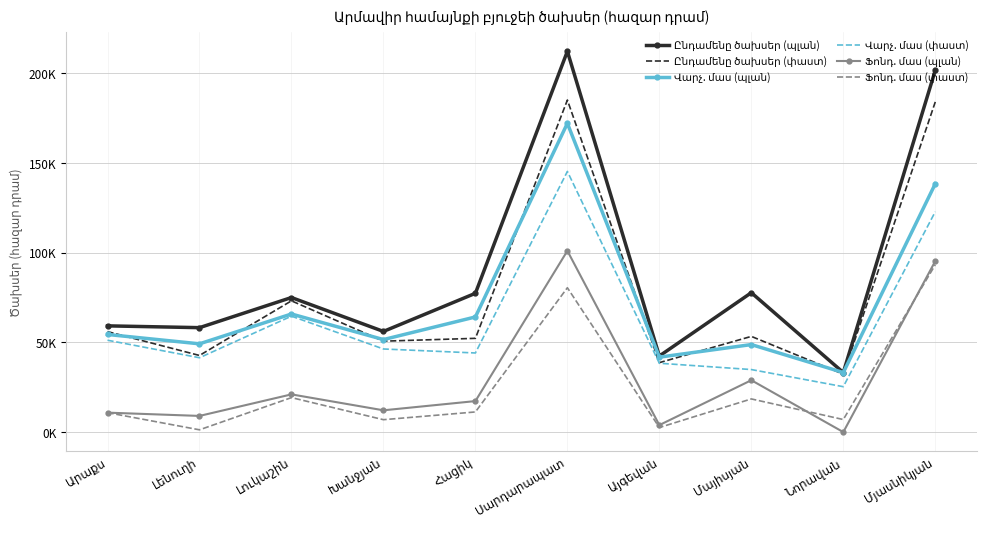

Which has a higher value, Սարդարապատ or Լենուղի?

Սարդարապատ